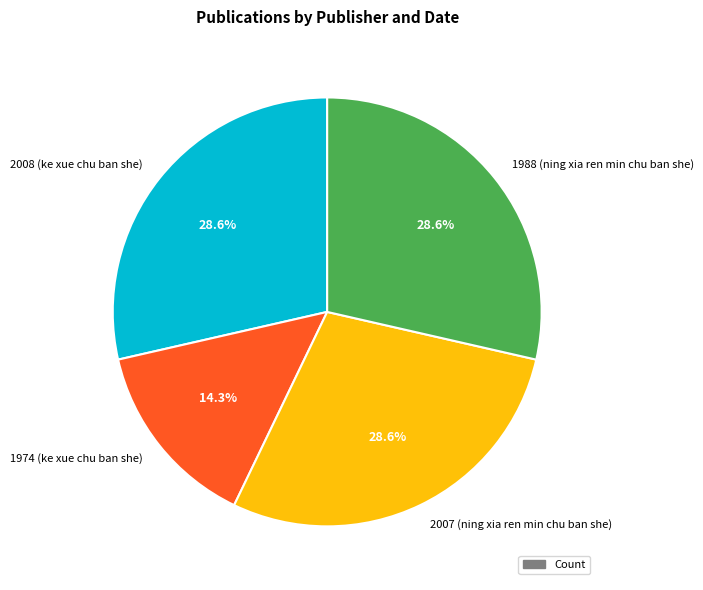

Does 1988 (ning xia ren min chu ban she) represent more than half of the total?

No